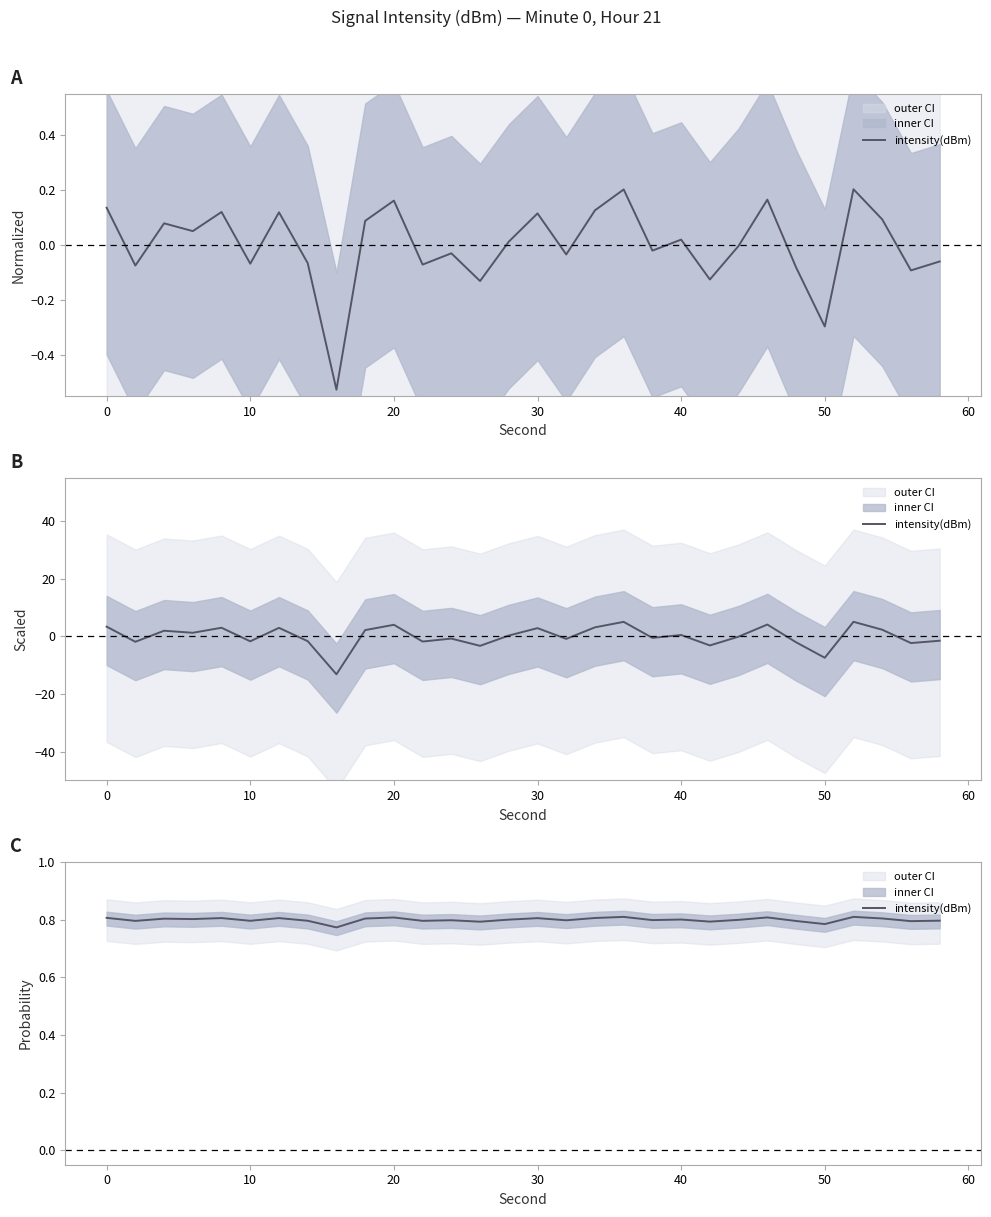

The value at 30 is 1.4. True or false?

False